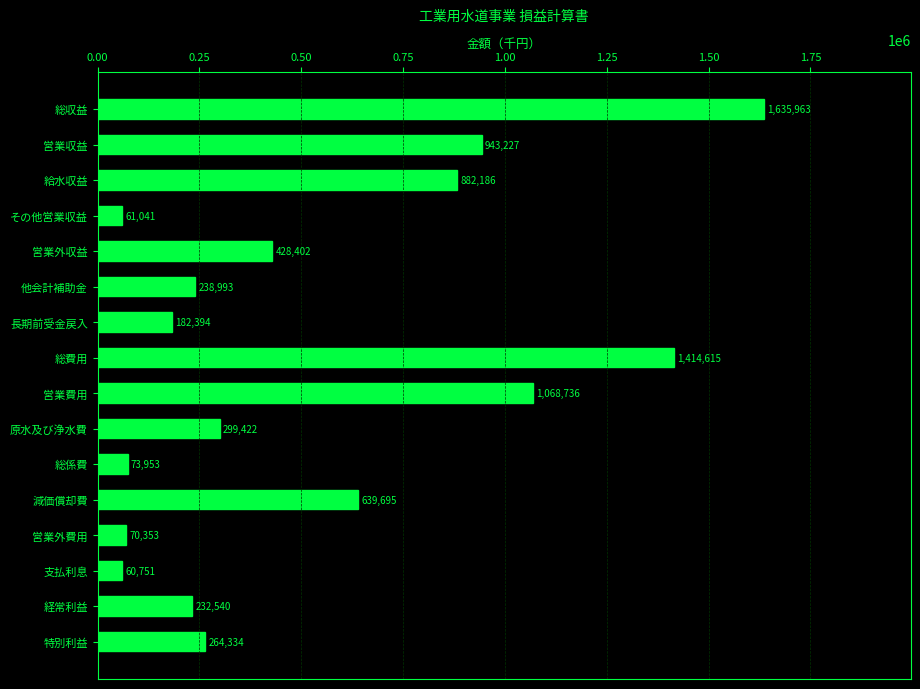

Between 給水収益 and 特別利益, which is larger?

給水収益